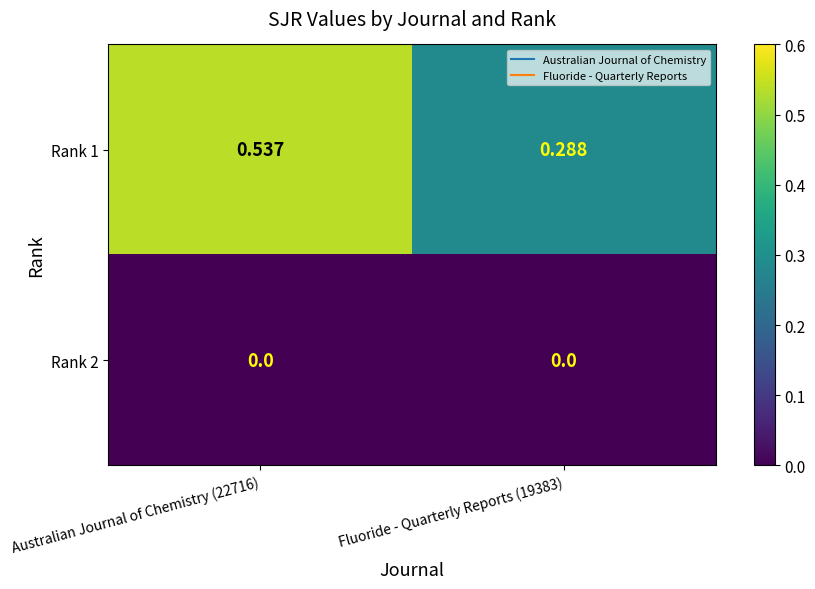

Is the value of Rank 2 at Australian Journal of Chemistry (22716) greater than the value of Rank 1 at Australian Journal of Chemistry (22716)?

No